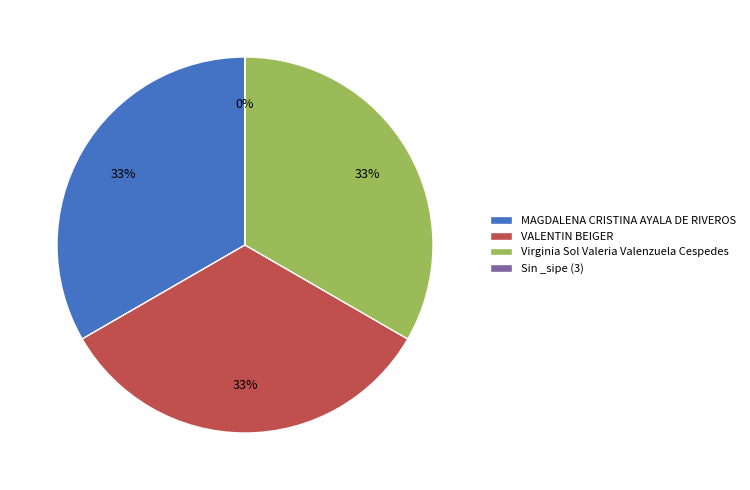

To the nearest percent, what is the average slice percentage?

25%